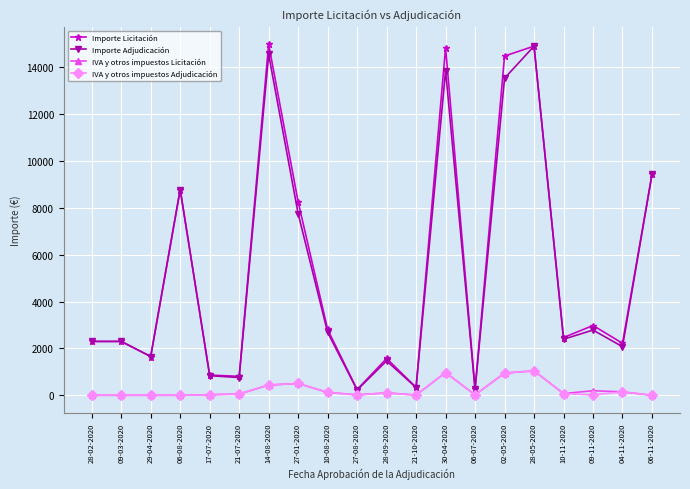

Is the value of Importe Adjudicación at 10-11-2020 greater than the value of IVA y otros impuestos Adjudicación at 14-08-2020?

Yes